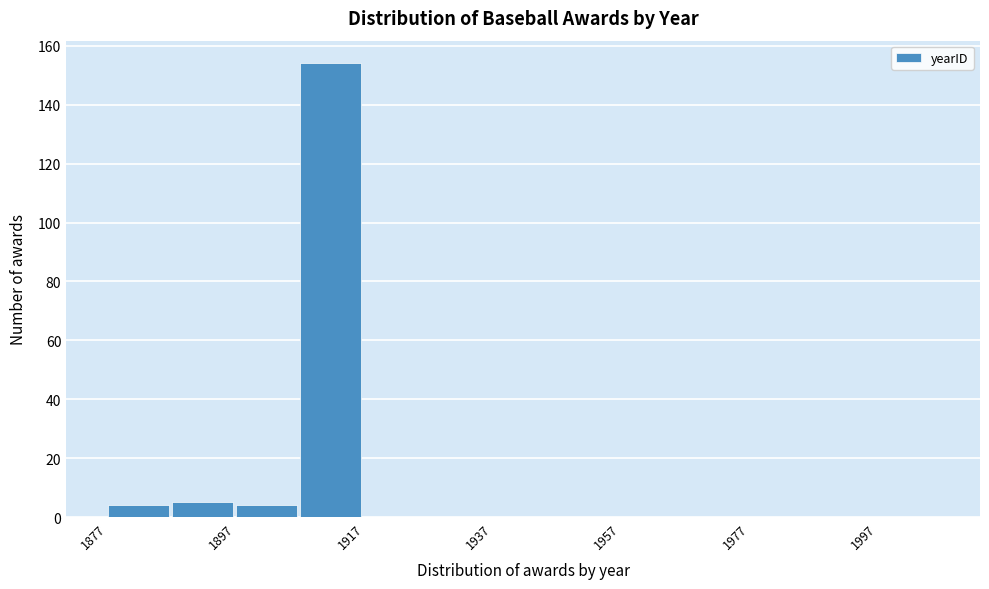

Reading left to right, transcribe this chart: for each bar, give the range it covers on the x-axis and its height. Neither the bar edges nor the heights are printed on the chart, so give them approximately, as read against the axes.

1877 to 1887: 4
1887 to 1897: 6
1897 to 1907: 4
1907 to 1917: 154
1917 to 1927: 0
1927 to 1937: 0
1937 to 1947: 0
1947 to 1957: 0
1957 to 1967: 0
1967 to 1977: 0
1977 to 1987: 0
1987 to 1997: 0
1997 to 2007: 0